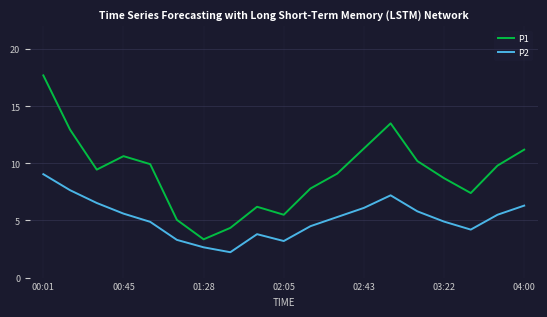

How many interior local valleys does the P1 series have?

4